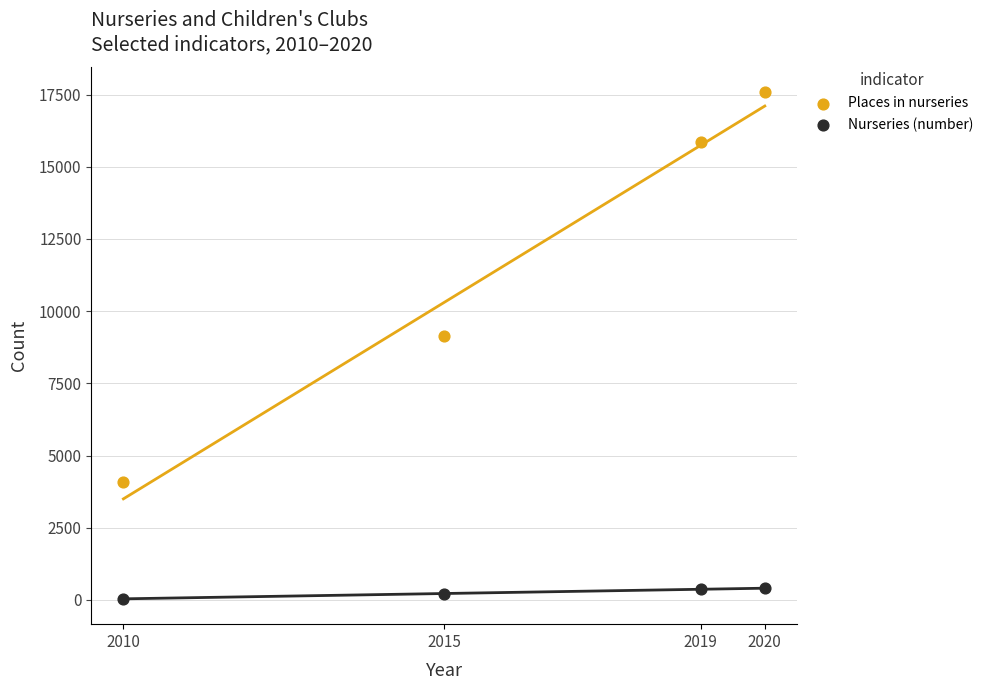

Which series contains the lowest Y value?

Nurseries (number)